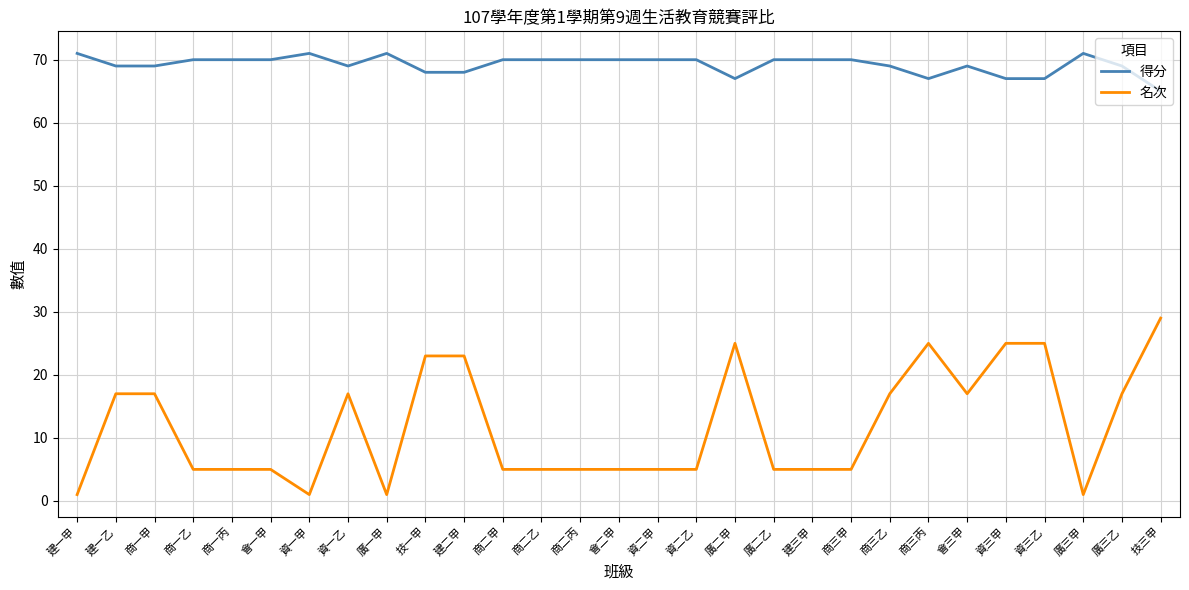

Reading right to left, extract all data points from this chart.

得分: 65	69	71	67	67	69	67	69	70	70	70	67	70	70	70	70	70	70	68	68	71	69	71	70	70	70	69	69	71
名次: 29	17	1	25	25	17	25	17	5	5	5	25	5	5	5	5	5	5	23	23	1	17	1	5	5	5	17	17	1